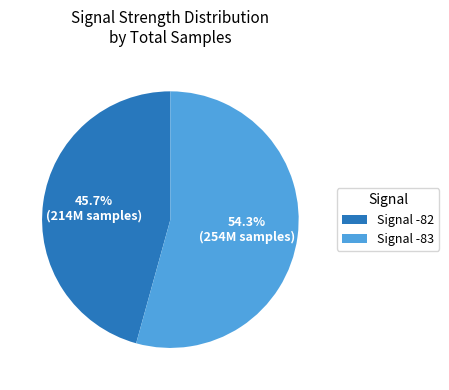

Does any single category account for the majority?

Yes